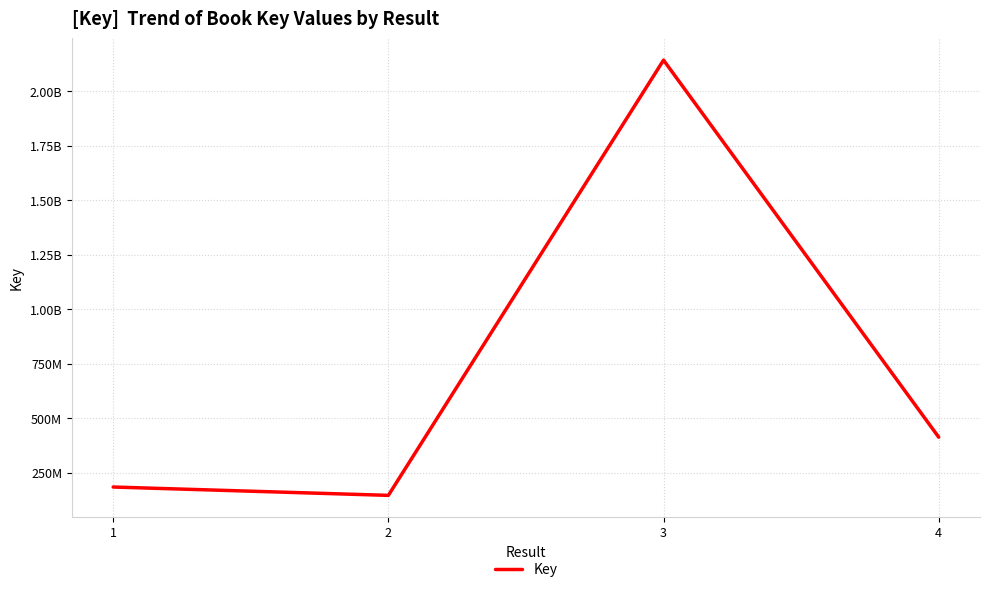

What is the value of the 3rd point from the left?

2142244888